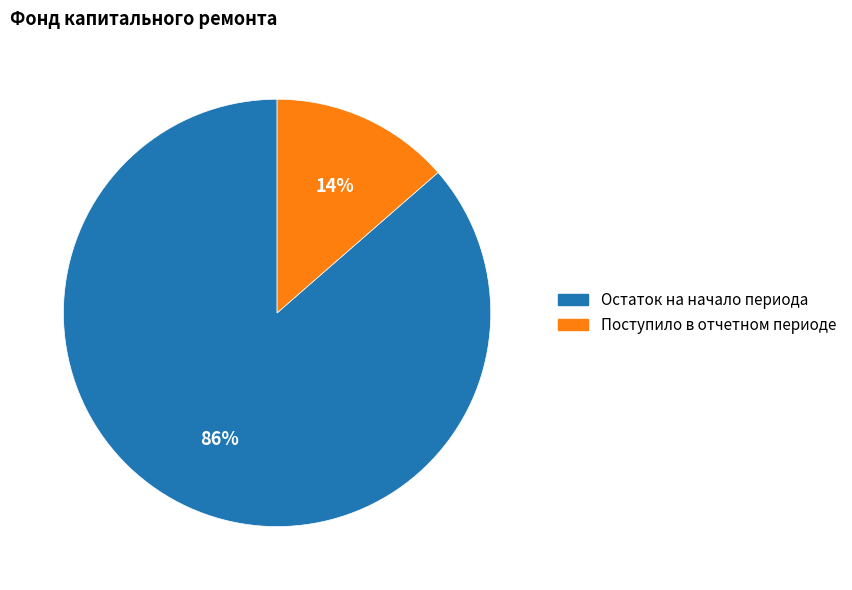

To the nearest percent, what is the average slice percentage?

50%